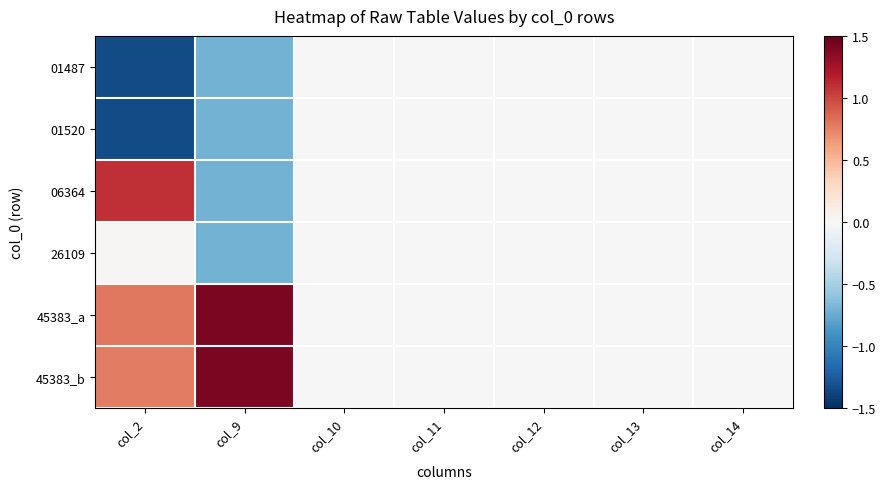

At which category is the sum across all series the highest?

col_2